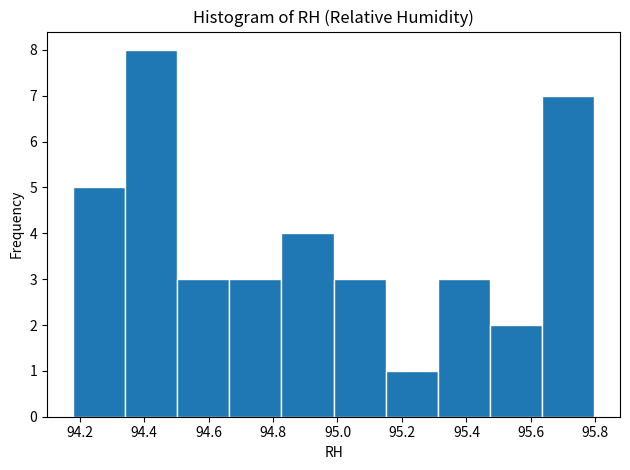

Reading left to right, transcribe this chart: for each bar, give the range it covers on the x-axis and its height. Neither the bar edges nor the heights are printed on the chart, so give them approximately, as read against the axes.

94.18 to 94.34: 5
94.34 to 94.50: 8
94.50 to 94.66: 3
94.66 to 94.82: 3
94.82 to 94.98: 4
94.98 to 95.14: 3
95.14 to 95.32: 1
95.32 to 95.48: 3
95.48 to 95.64: 2
95.64 to 95.80: 7